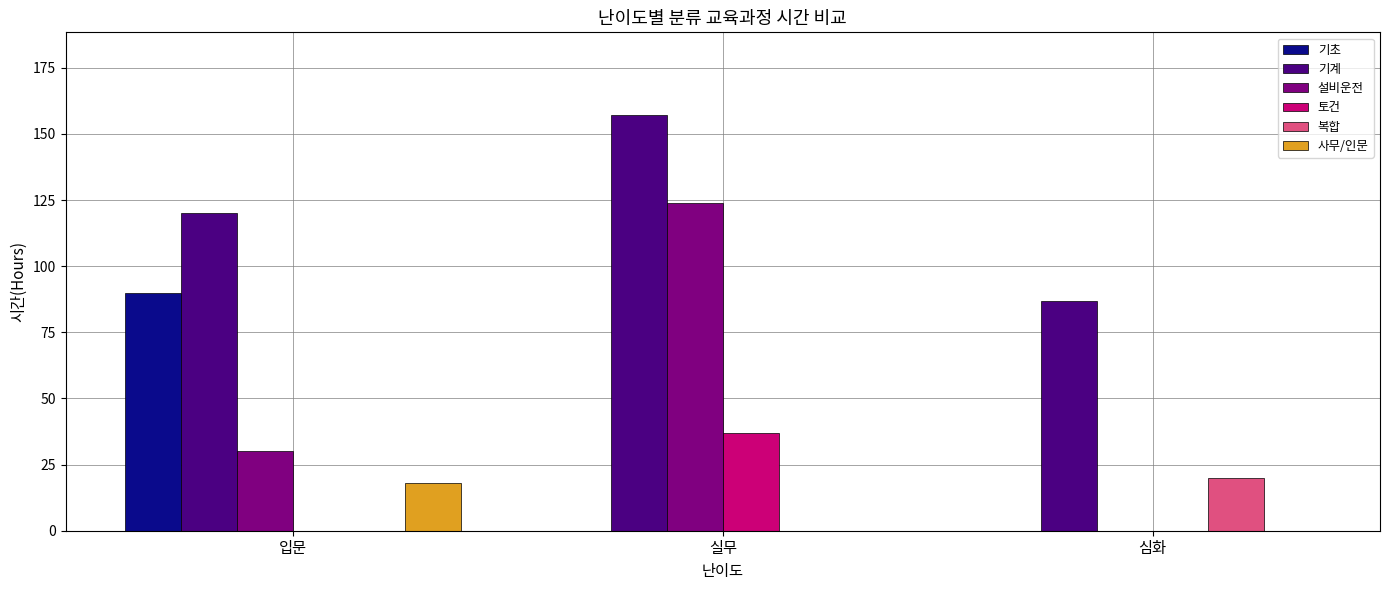

How many 기초 values are between 0 and 90?

3